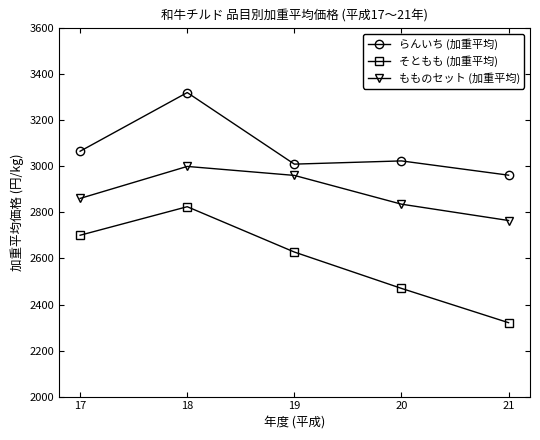

Rank the categories by もものセット (加重平均) value from lowest to highest.

21, 20, 17, 19, 18